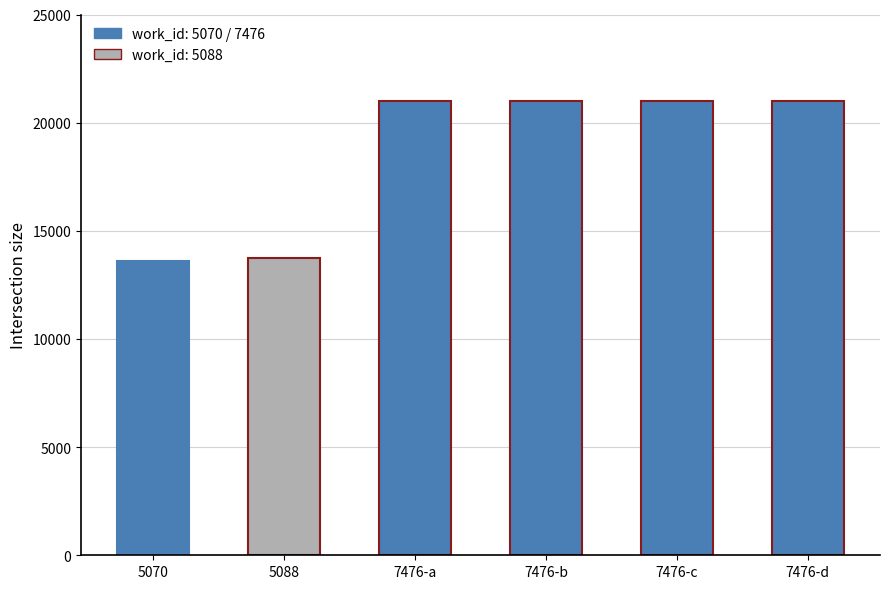

Between 5070 and 7476-c, which is larger?

7476-c